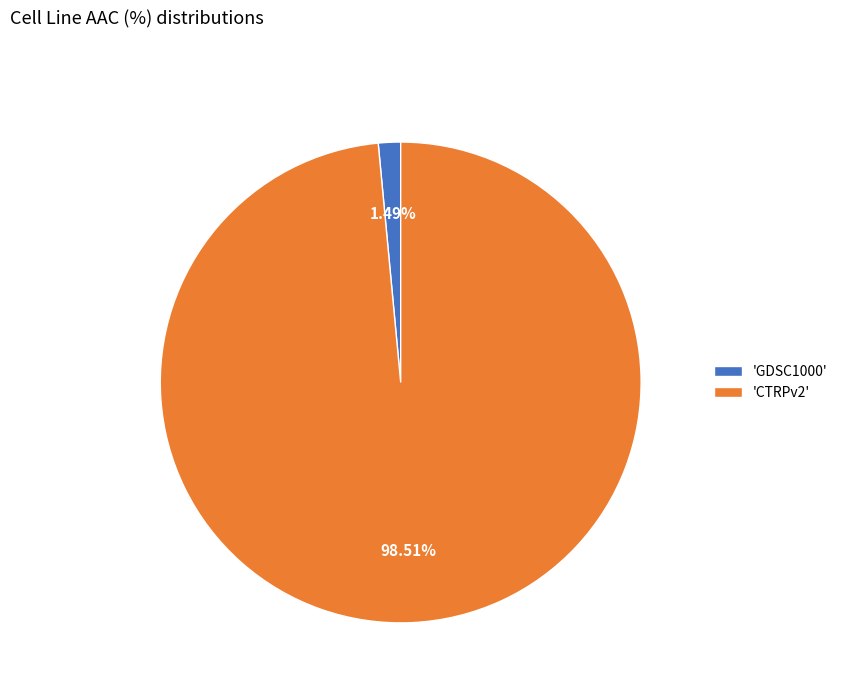

How many slices are in this pie chart?

2